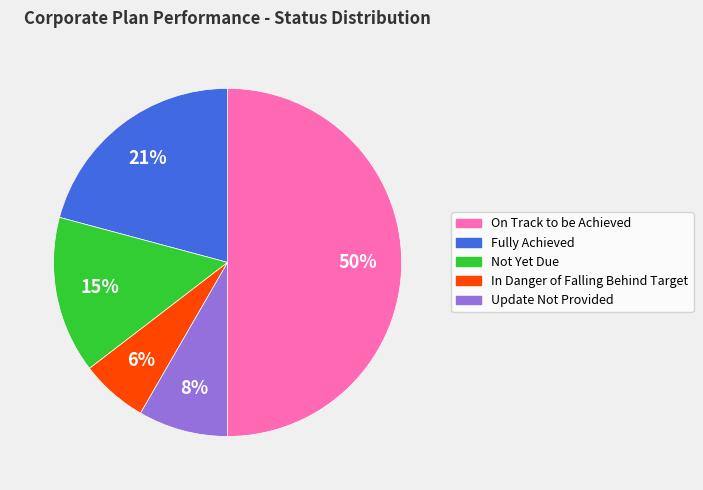

Between Update Not Provided and On Track to be Achieved, which is larger?

On Track to be Achieved